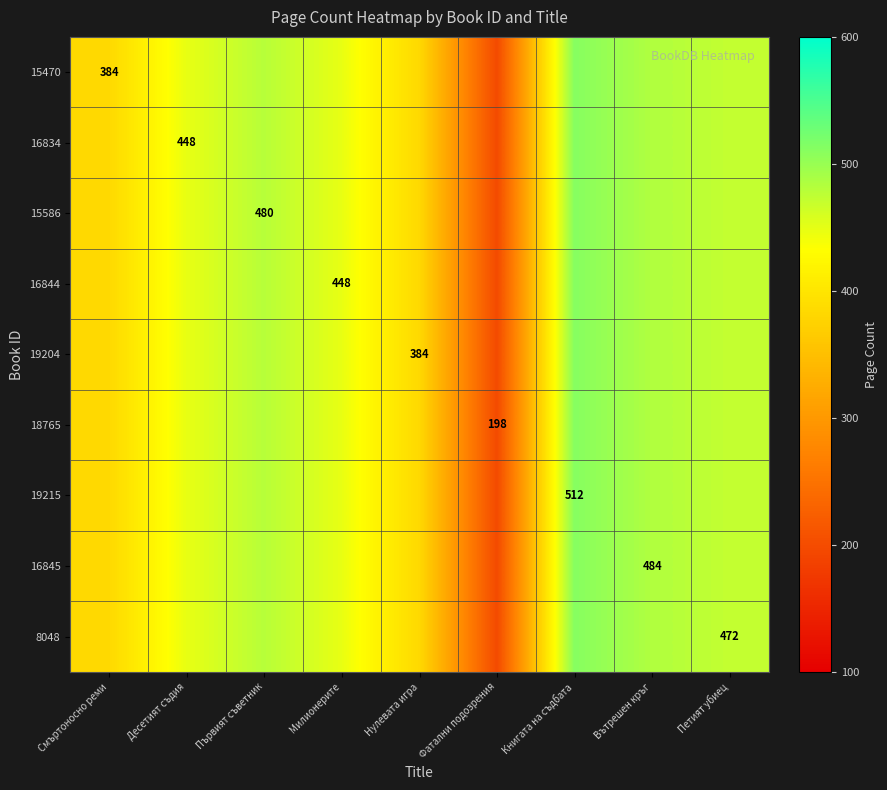

True or false: 15470 has a value of 384 at Смъртоносно реми.

True